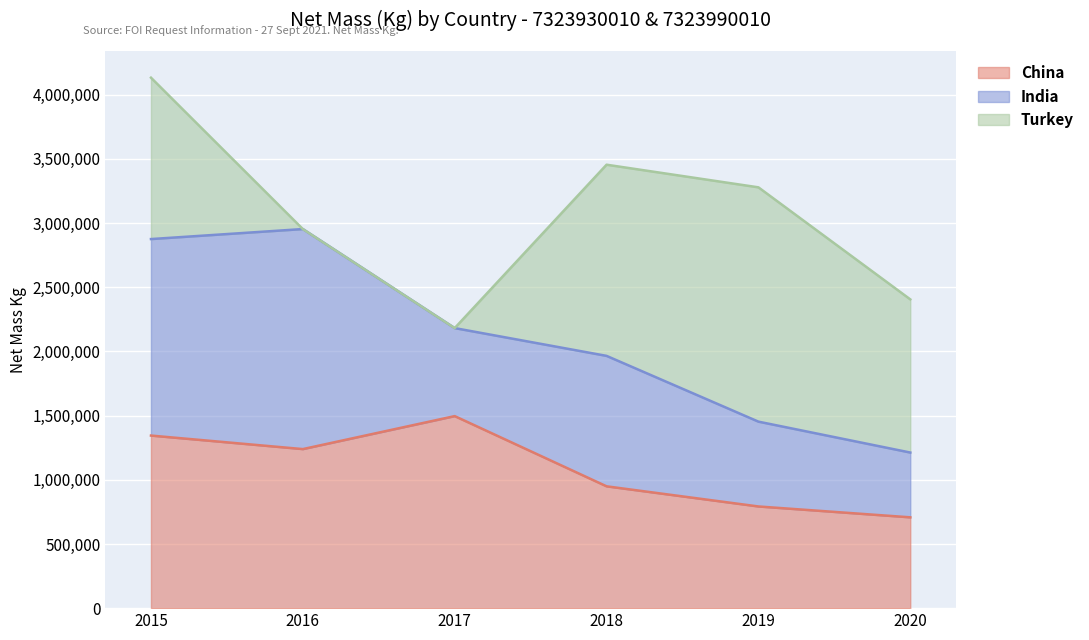

How many values in the Turkey series are below 1257543?

3